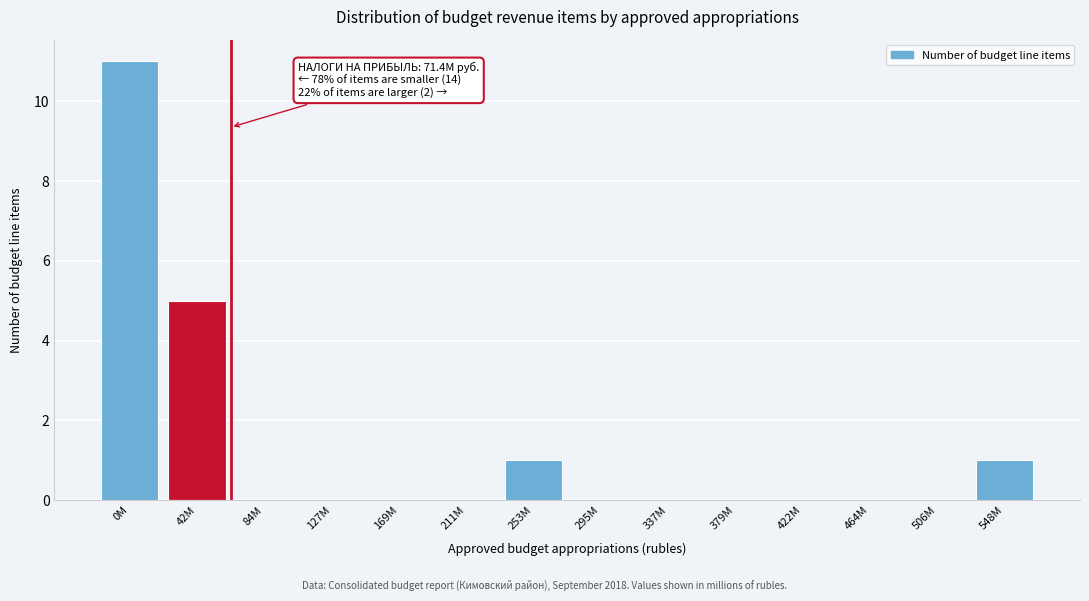

Reading left to right, extract all data points from this chart.

0M=11	42M=5	84M=0	127M=0	169M=0	211M=0	253M=1	295M=0	337M=0	379M=0	422M=0	464M=0	506M=0	548M=1